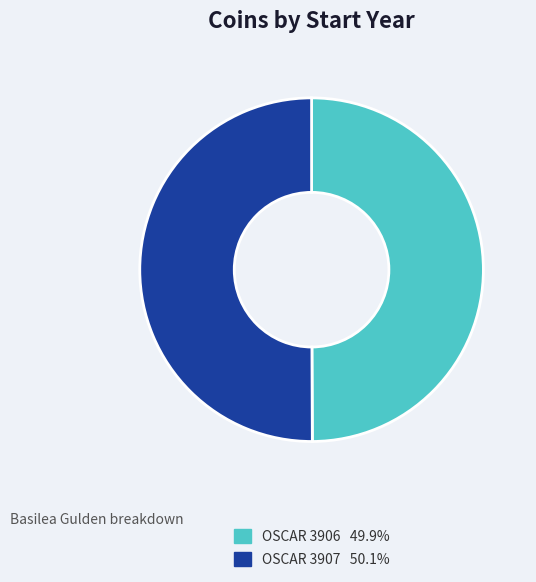

Do OSCAR 3906 and OSCAR 3907 together represent more than half of the pie?

Yes